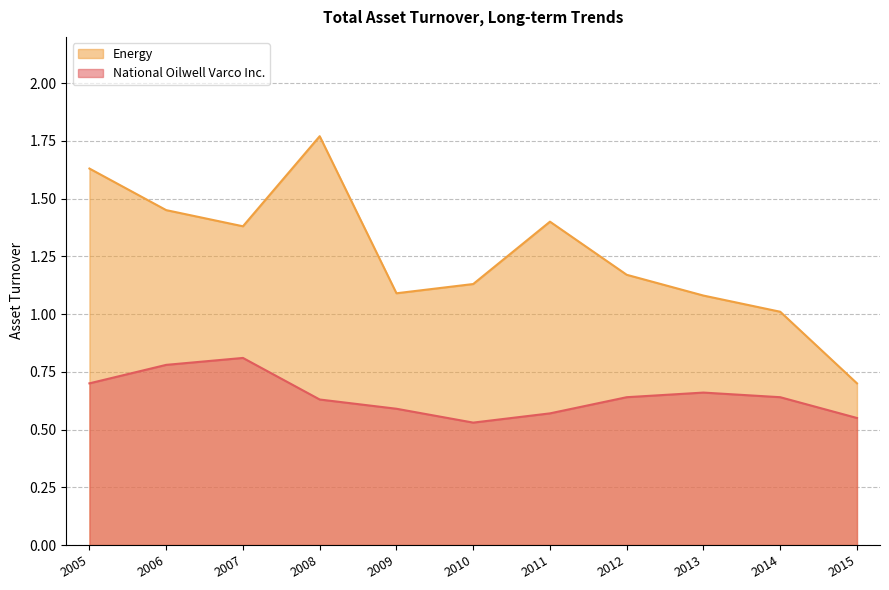

The value of National Oilwell Varco Inc. at 2013 is 0.7. True or false?

True